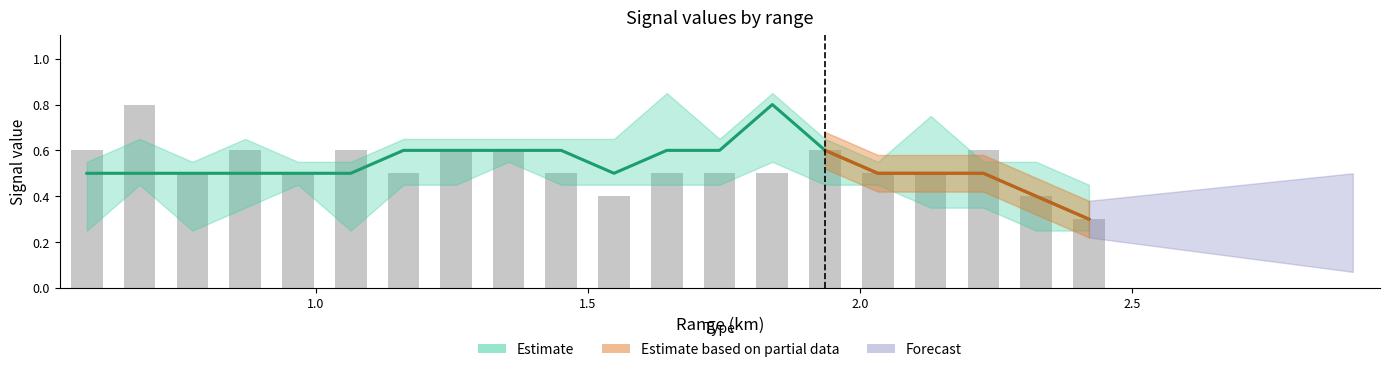

True or false: the data shows 0.9 at 14.

False